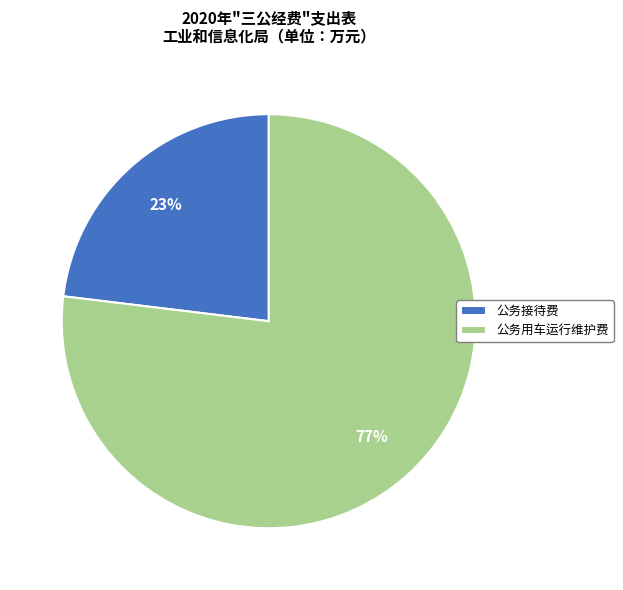

To the nearest percent, what is the combined percentage of 公务接待费 and 公务用车运行维护费?

100%